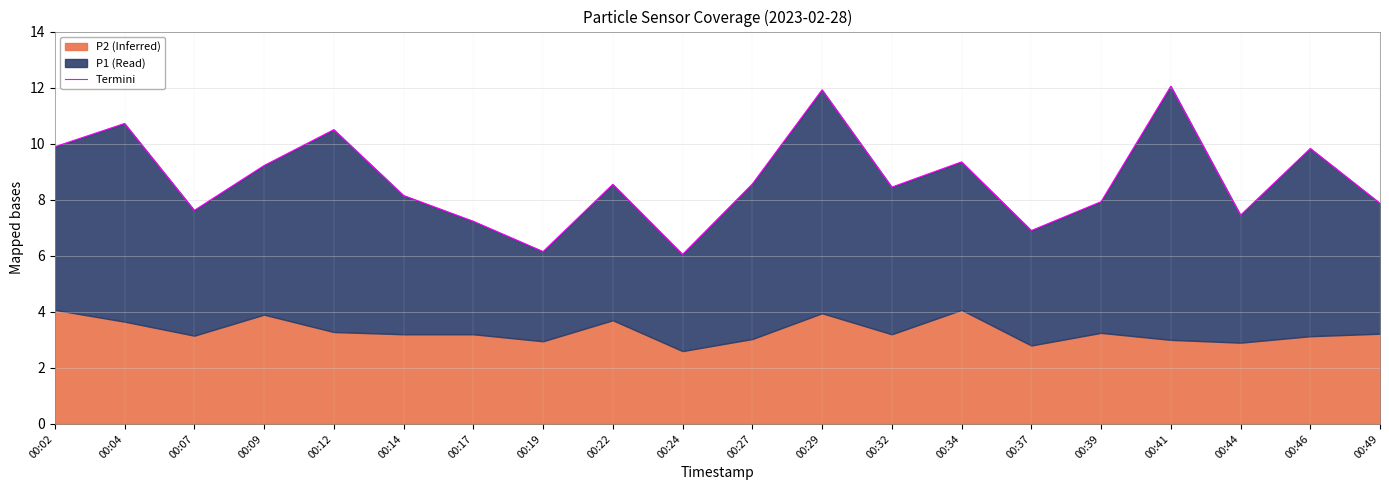

Reading left to right, extract all data points from this chart.

00:02=9.9	00:04=10.7	00:07=7.6	00:09=9.2	00:12=10.5	00:14=8.2	00:17=7.2	00:19=6.2	00:22=8.6	00:24=6.1	00:27=8.6	00:29=11.9	00:32=8.4	00:34=9.4	00:37=6.9	00:39=7.9	00:41=12.1	00:44=7.4	00:46=9.8	00:49=7.9